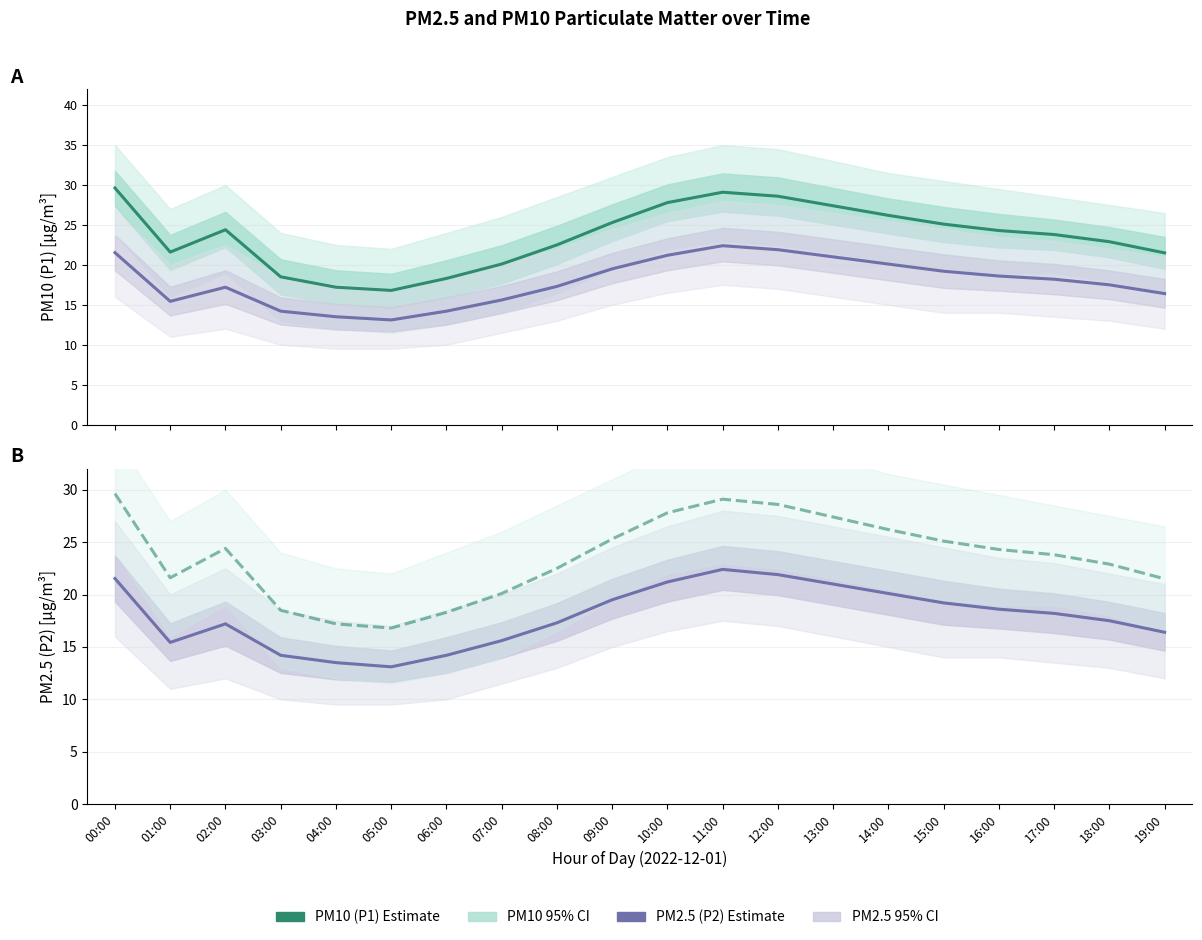

The value of PM10 (P1) Estimate at 16:00 is 40.6. True or false?

False